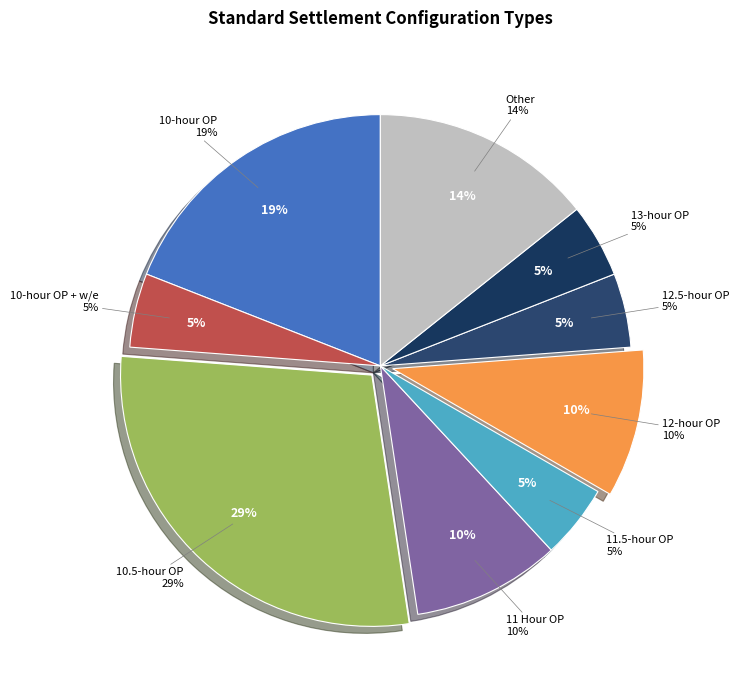

The 12-hour OP slice represents 10% of the pie. True or false?

True